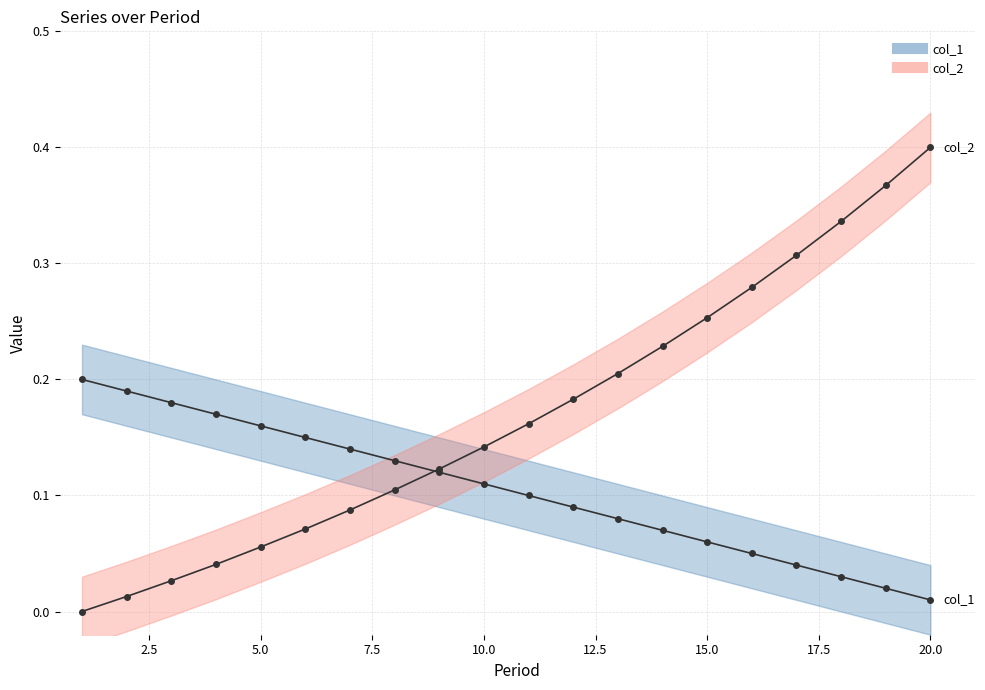

List the labels in order of col_2 value, largest first.

20, 19, 18, 17, 16, 15, 14, 13, 12, 11, 10, 9, 8, 7, 6, 5, 4, 3, 2, 1